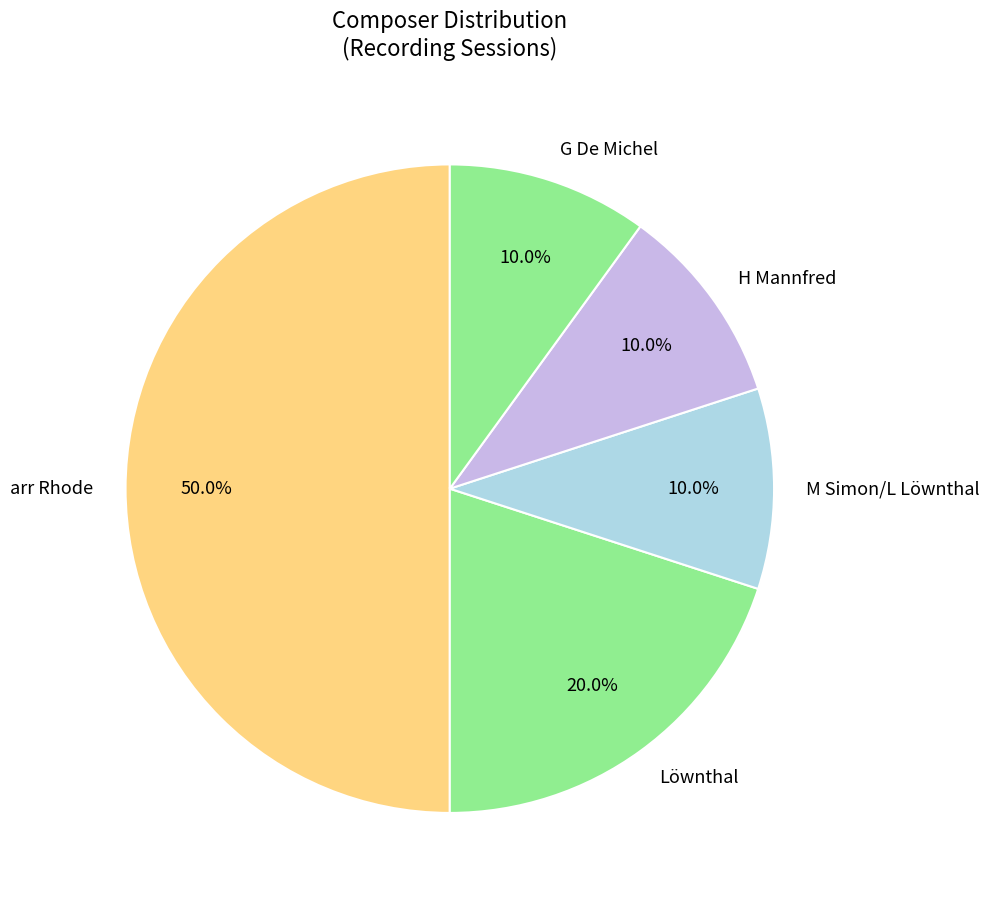

Approximately how many times larger is the value at arr Rhode compared to H Mannfred?

5.0